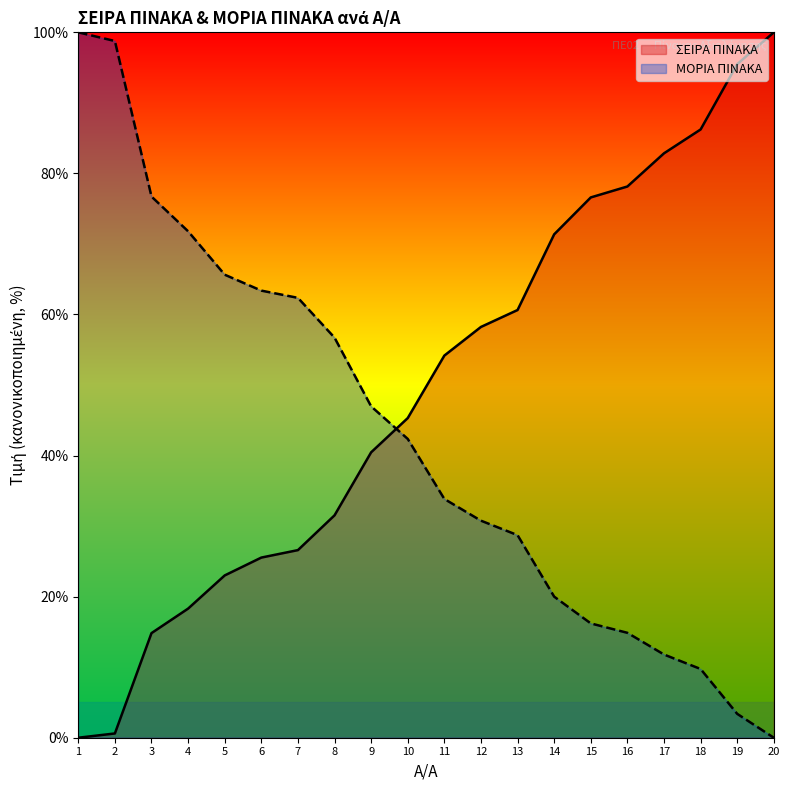

What is the total value across all series at 4?

90.1